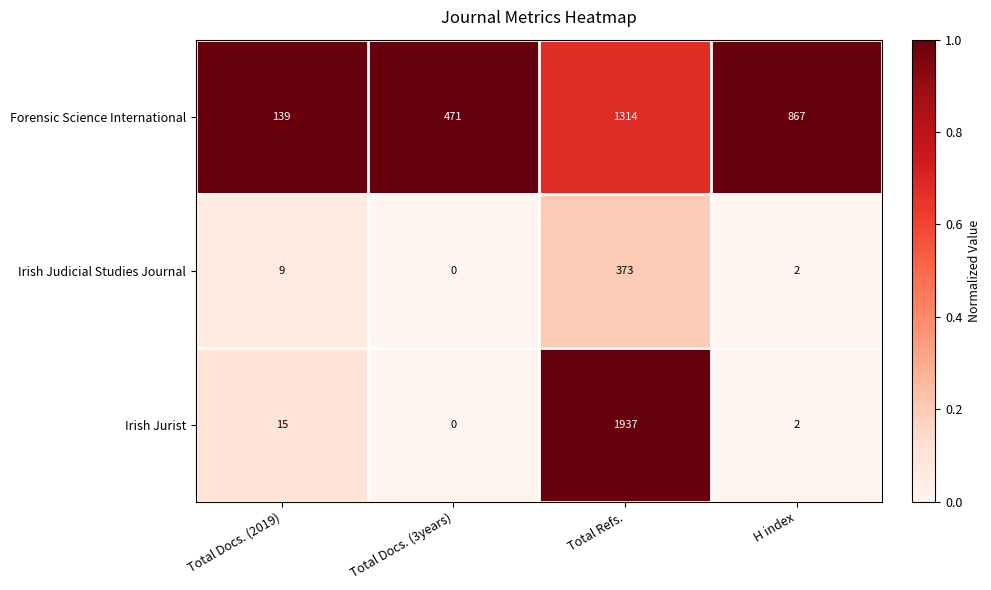

List the labels in order of Irish Jurist value, largest first.

Total Refs., Total Docs. (2019), H index, Total Docs. (3years)